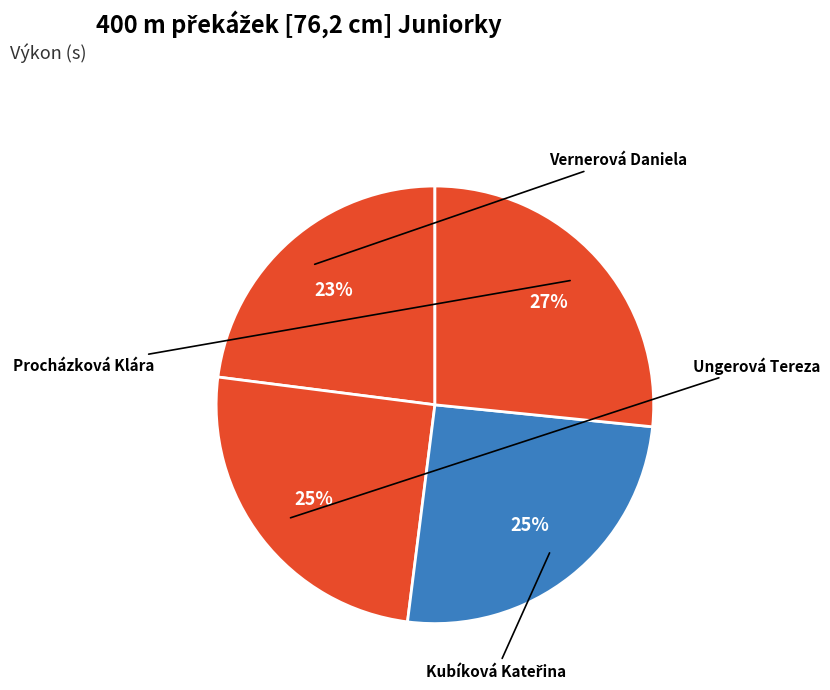

How much of the chart is everything except Procházková Klára?

73.4%